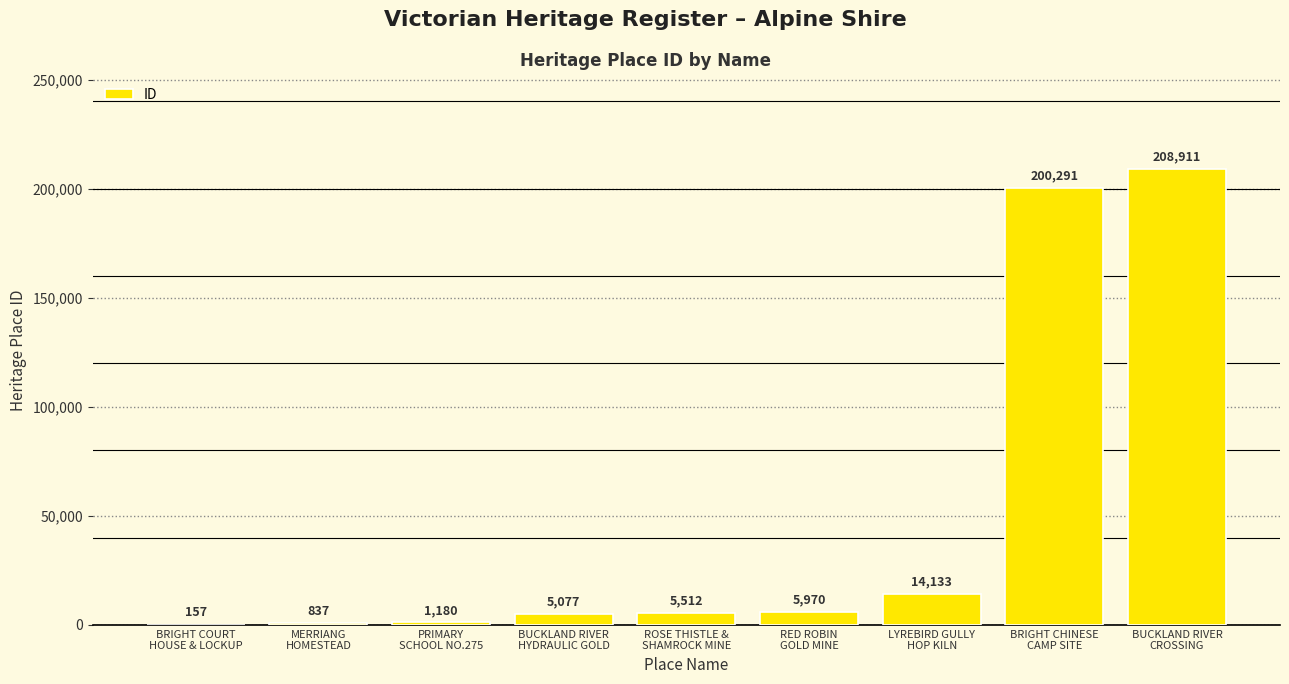

What is the maximum value shown in the chart?

208911